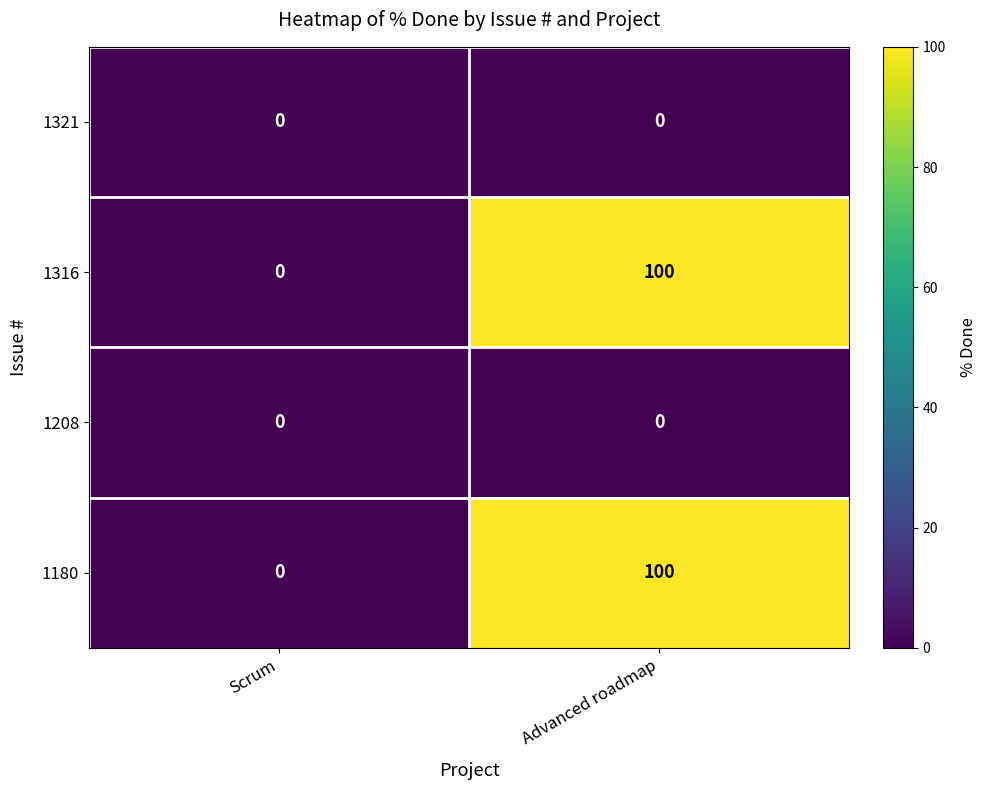

Is it true that 1316 equals -36 at Scrum?

False